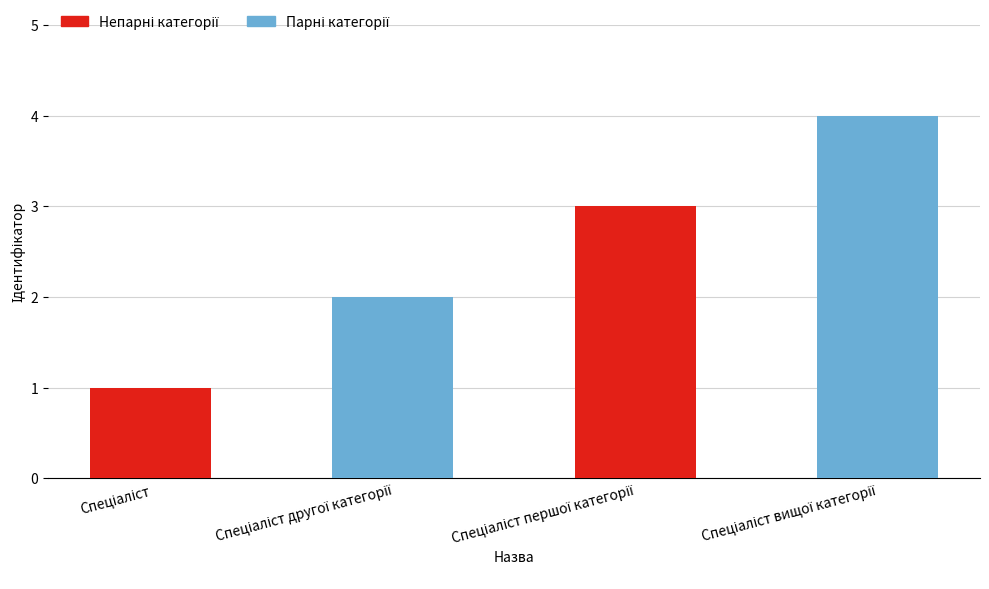

Are the bars horizontal?

No